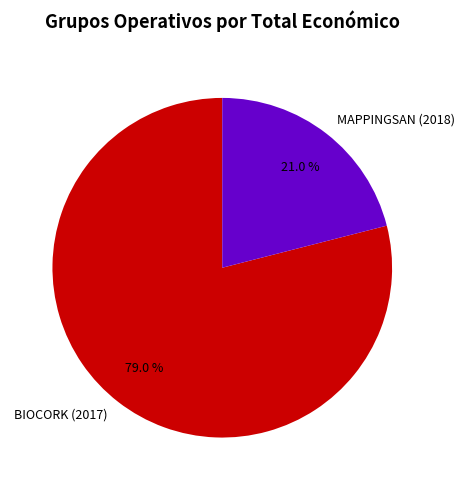

Is there any slice that represents more than half of the pie?

Yes